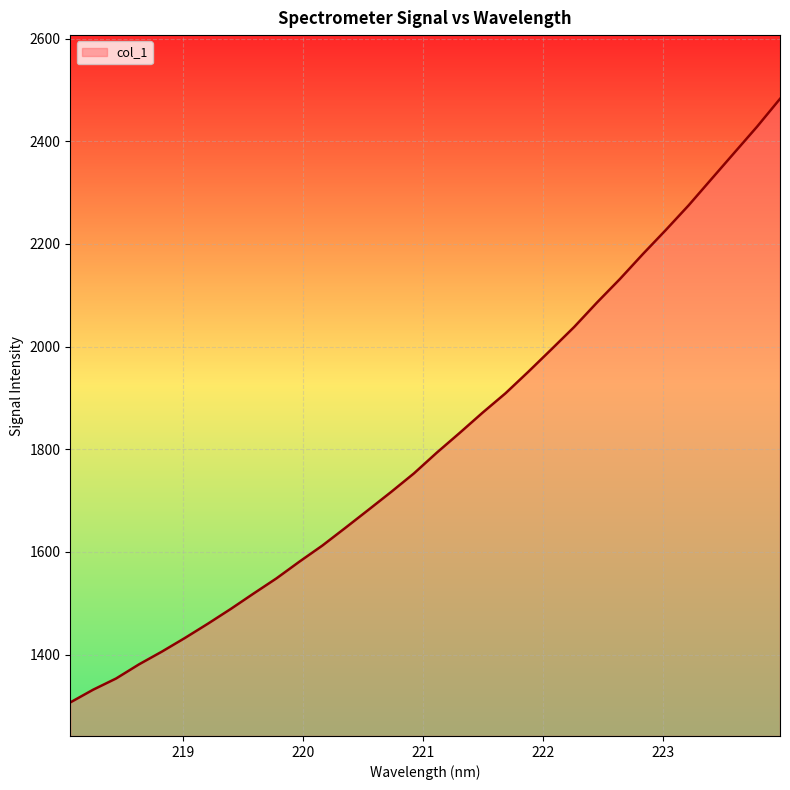

What is the greatest value displayed?

2482.6